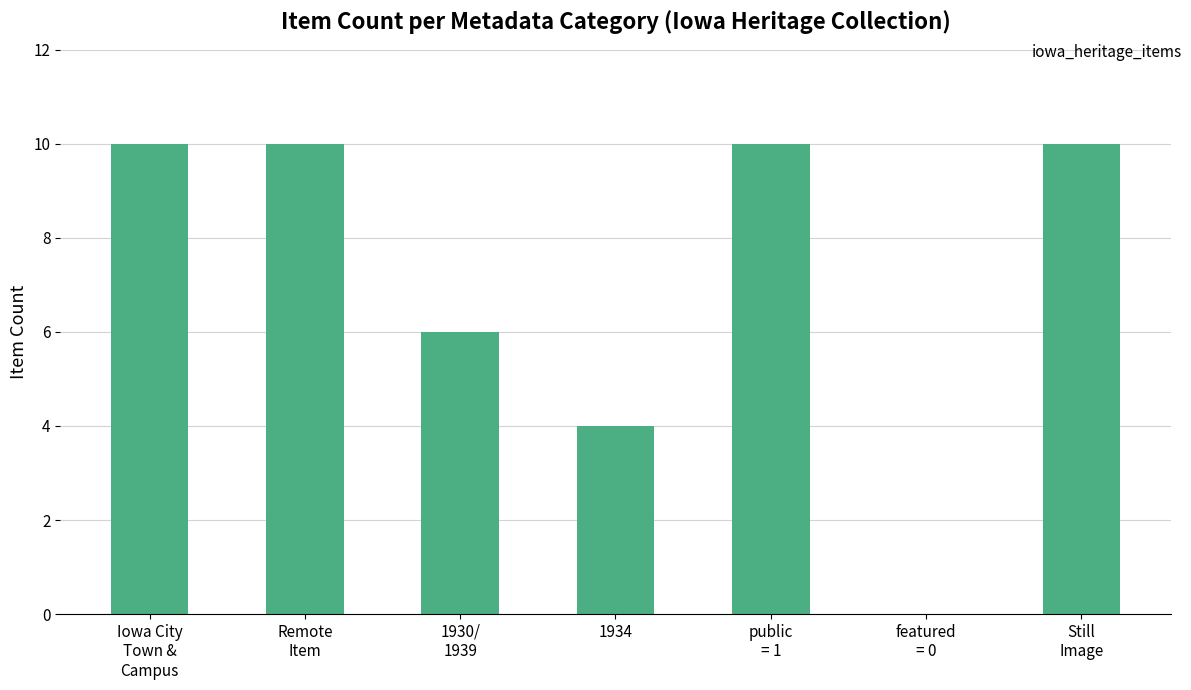

What is the ratio of the value at public
= 1 to the value at 1930/
1939?

1.7